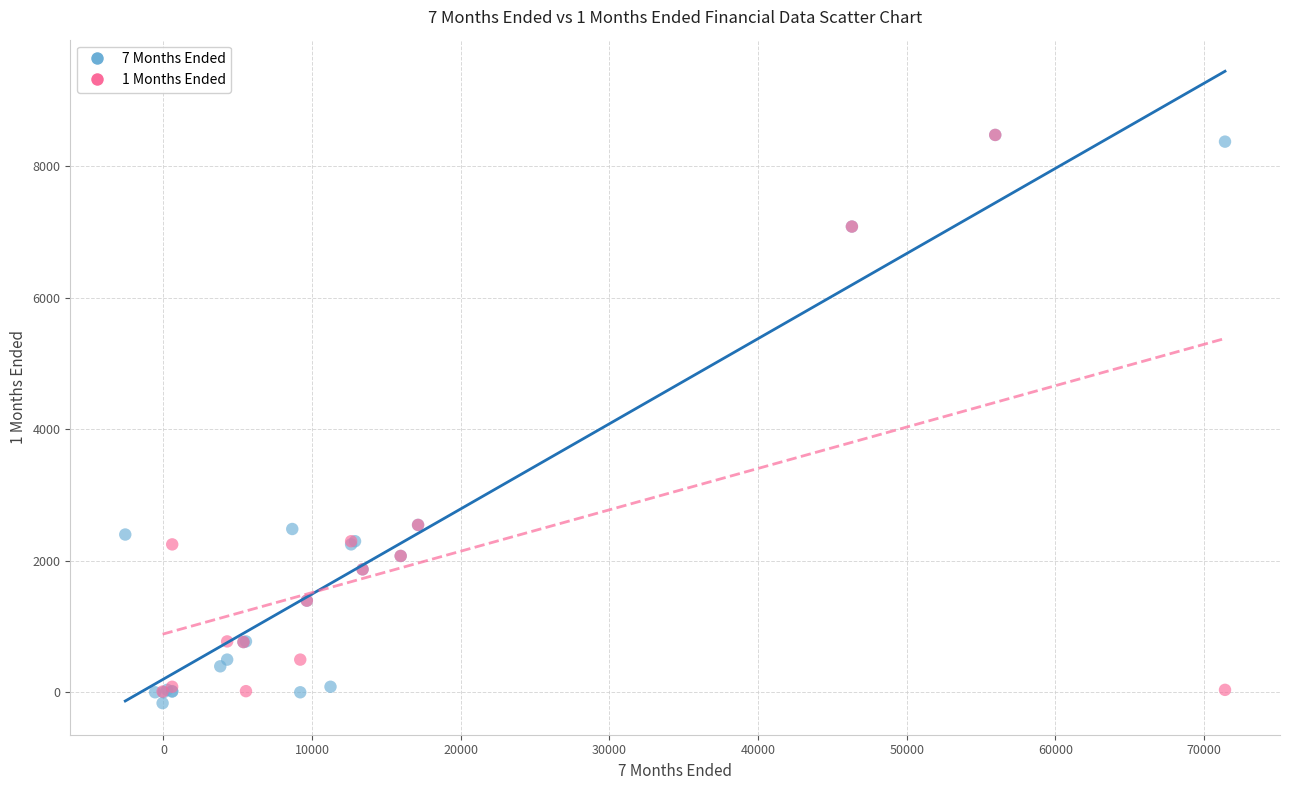

Which series has the largest Y range (max minus min)?

7 Months Ended